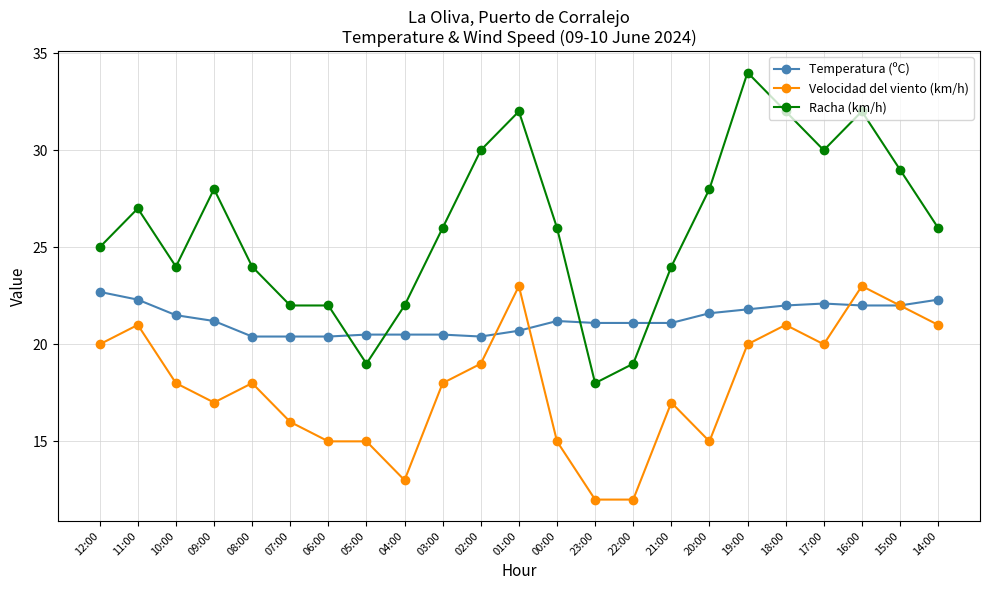

What is the minimum value for Racha (km/h)?

18.0